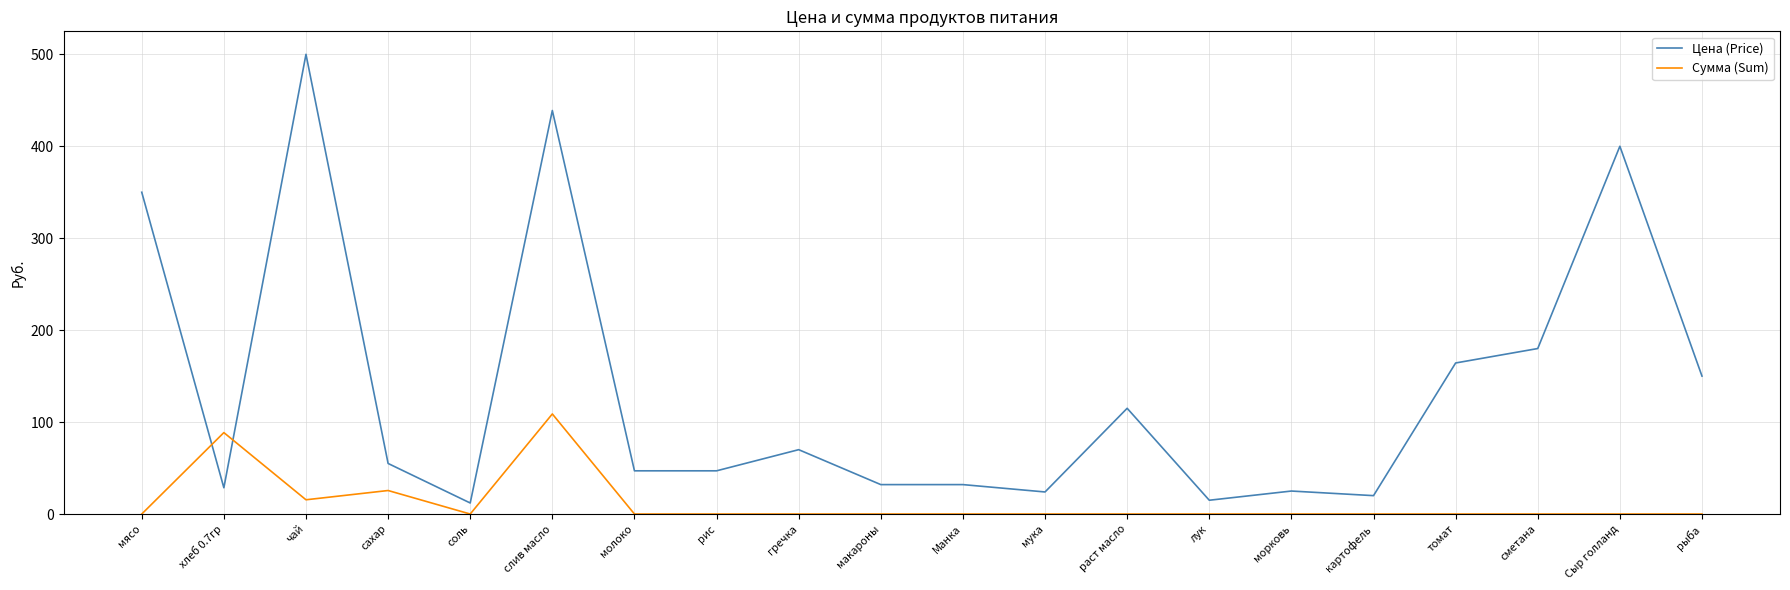

What is the spread (max minus min) of values at рыба?

150.0